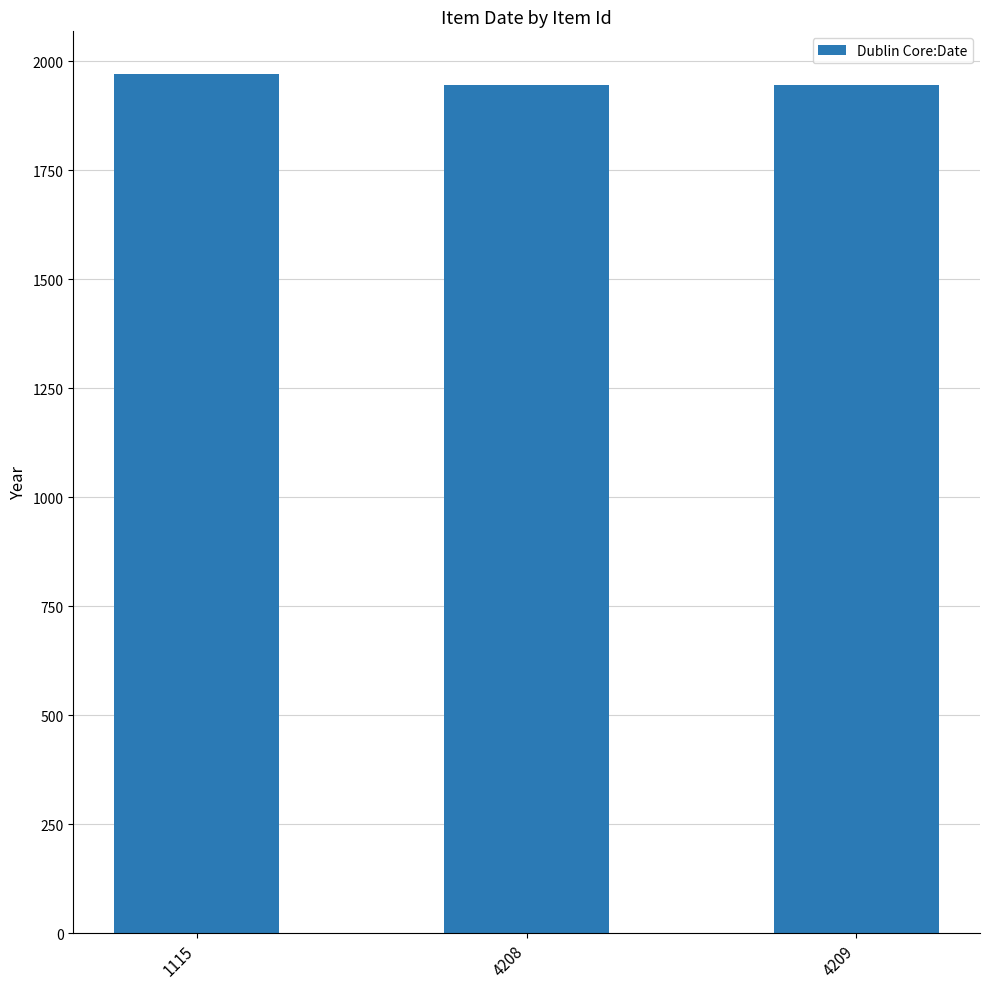

Reading right to left, what are all the values shown in this chart?

1945	1945	1970